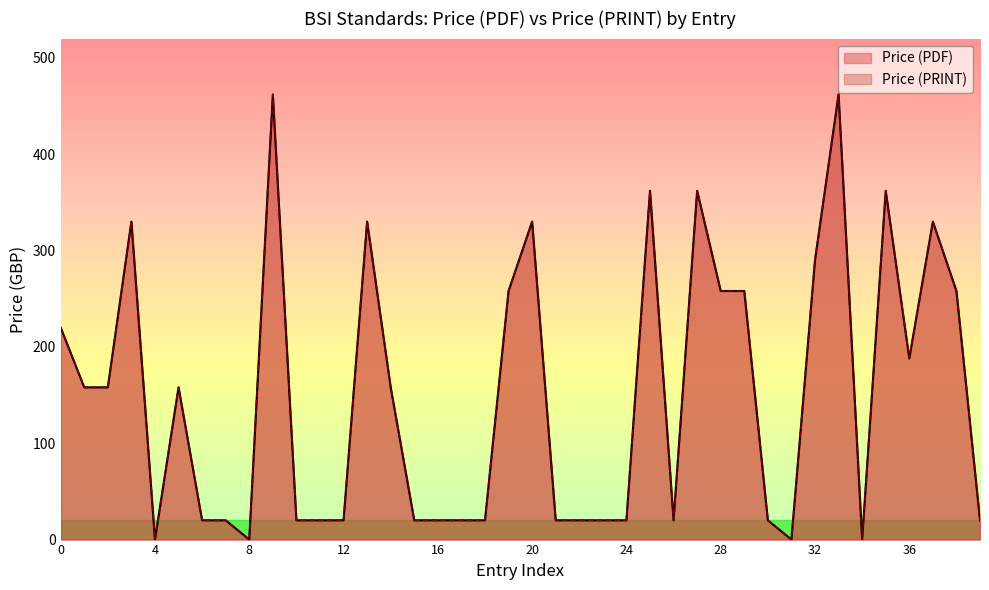

True or false: Price (PRINT) and Price (PDF) intersect in this chart.

False